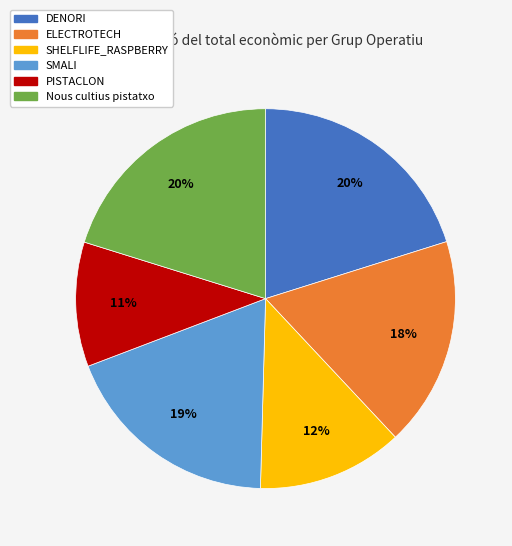

Is it true that SHELFLIFE_RASPBERRY is 12% of the pie?

True